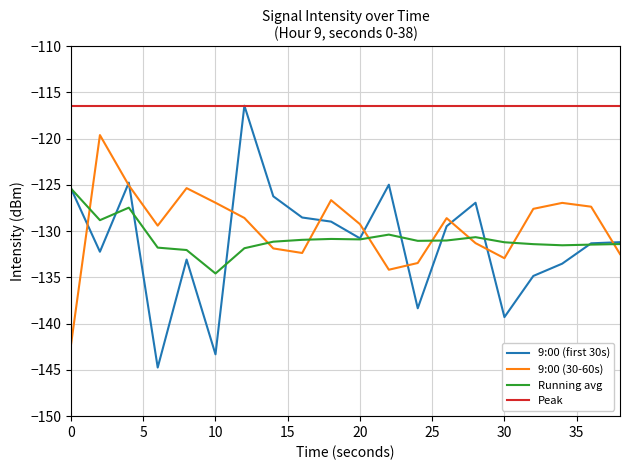

What is the lowest value of the Peak series?

-116.4